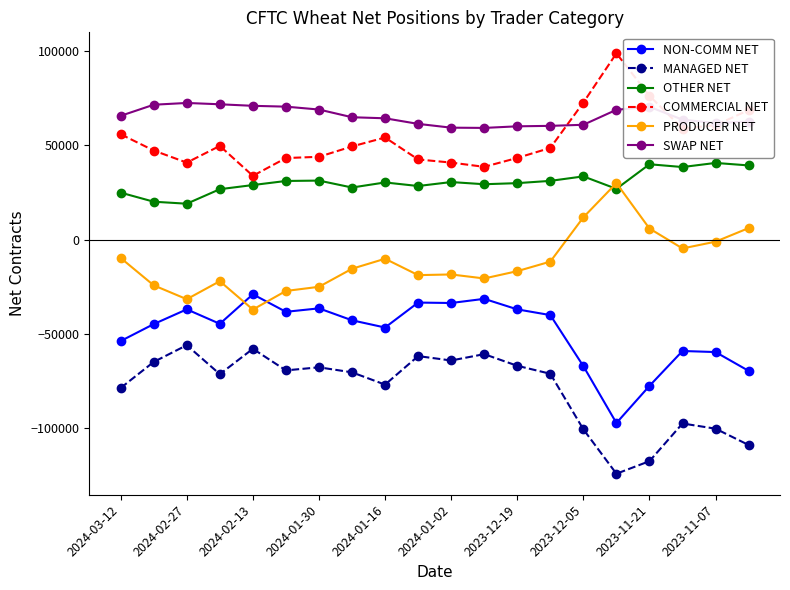

True or false: MANAGED NET and PRODUCER NET cross at least once.

False